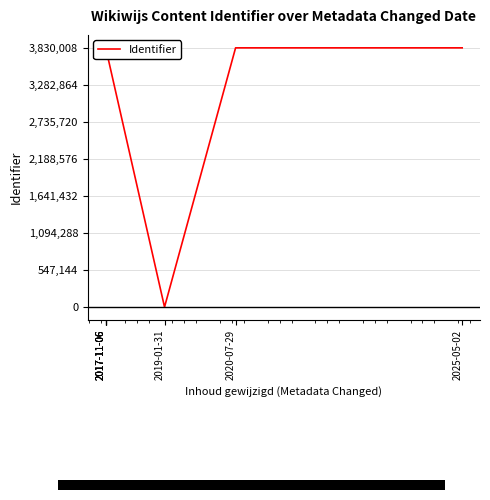

What is the maximum value shown in the chart?

3830008